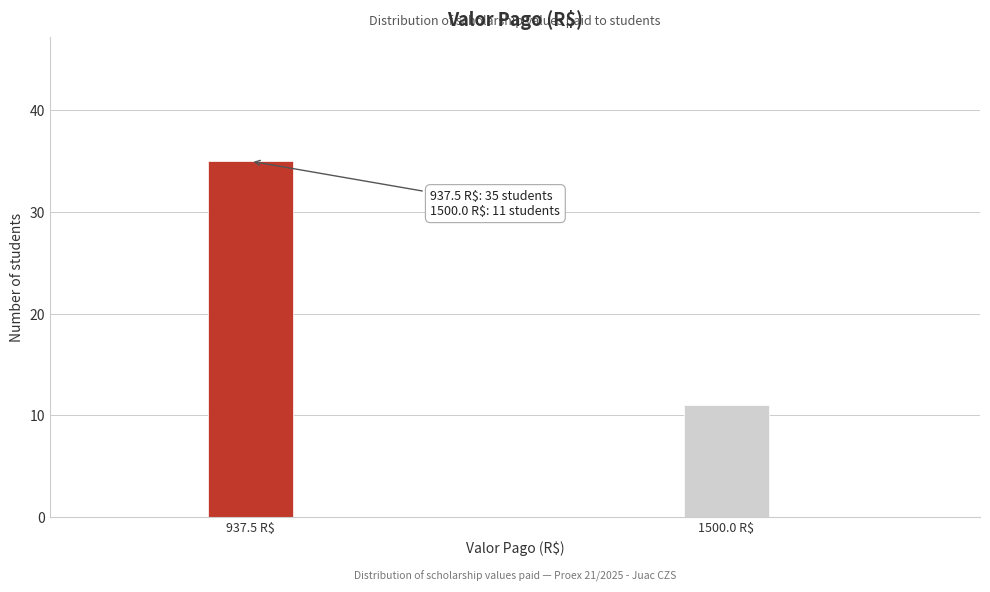

Reading left to right, transcribe all the data shown in this chart.

35	11